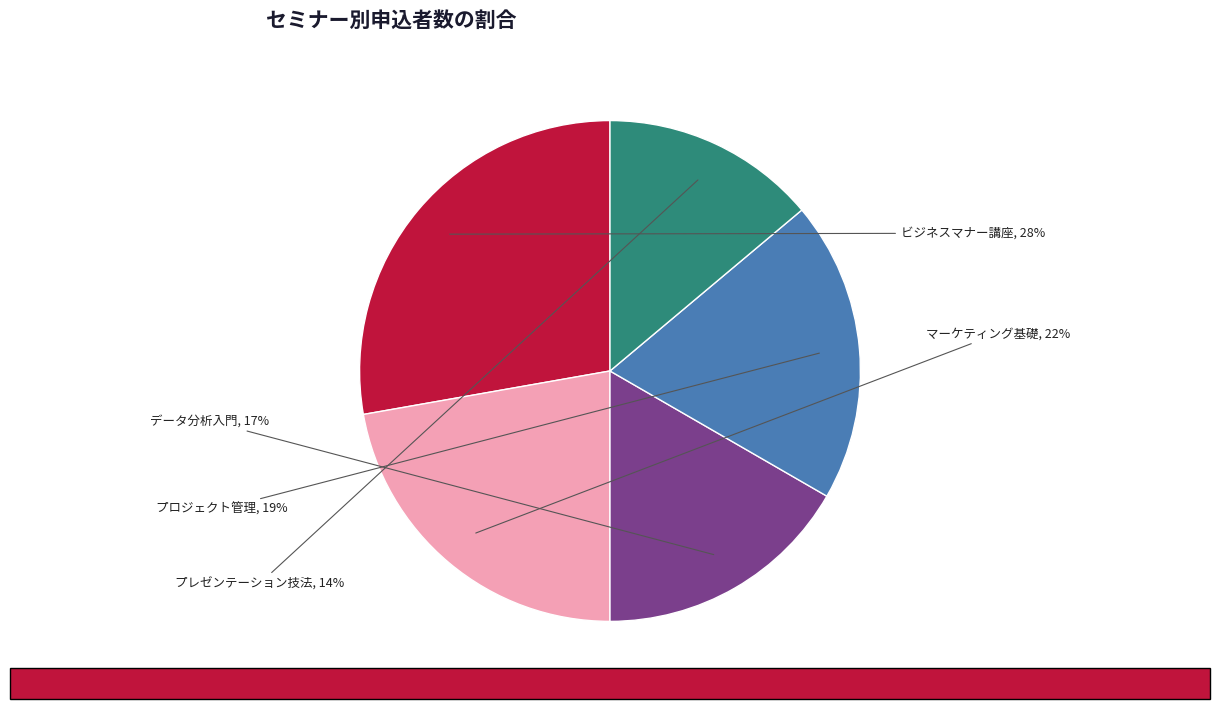

Count the number of slices in the pie.

5